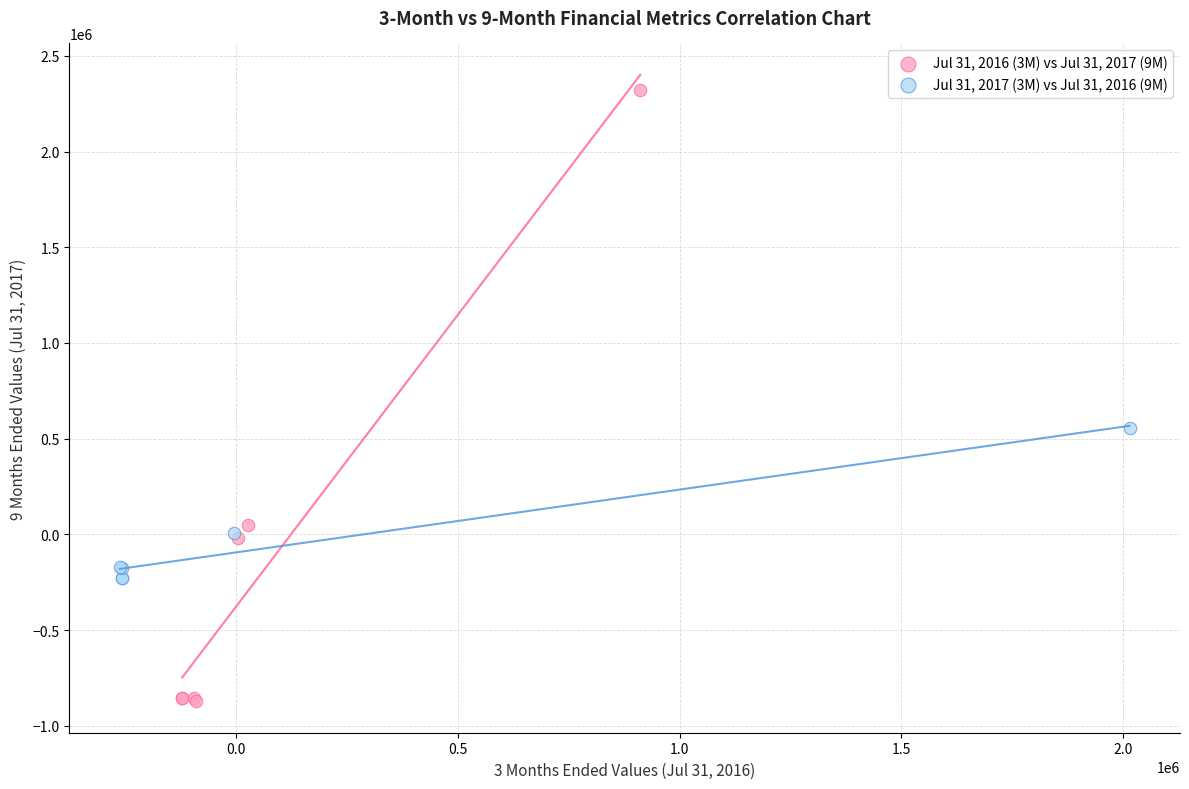

Which series contains the lowest Y value?

Jul 31, 2016 (3M) vs Jul 31, 2017 (9M)